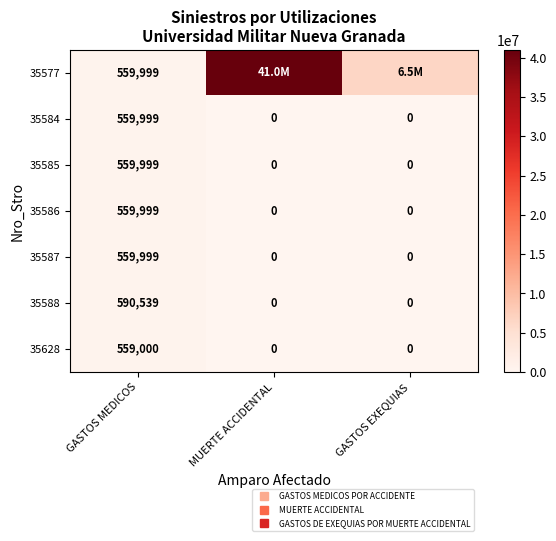

What is the average value of the 35628 series?

186333